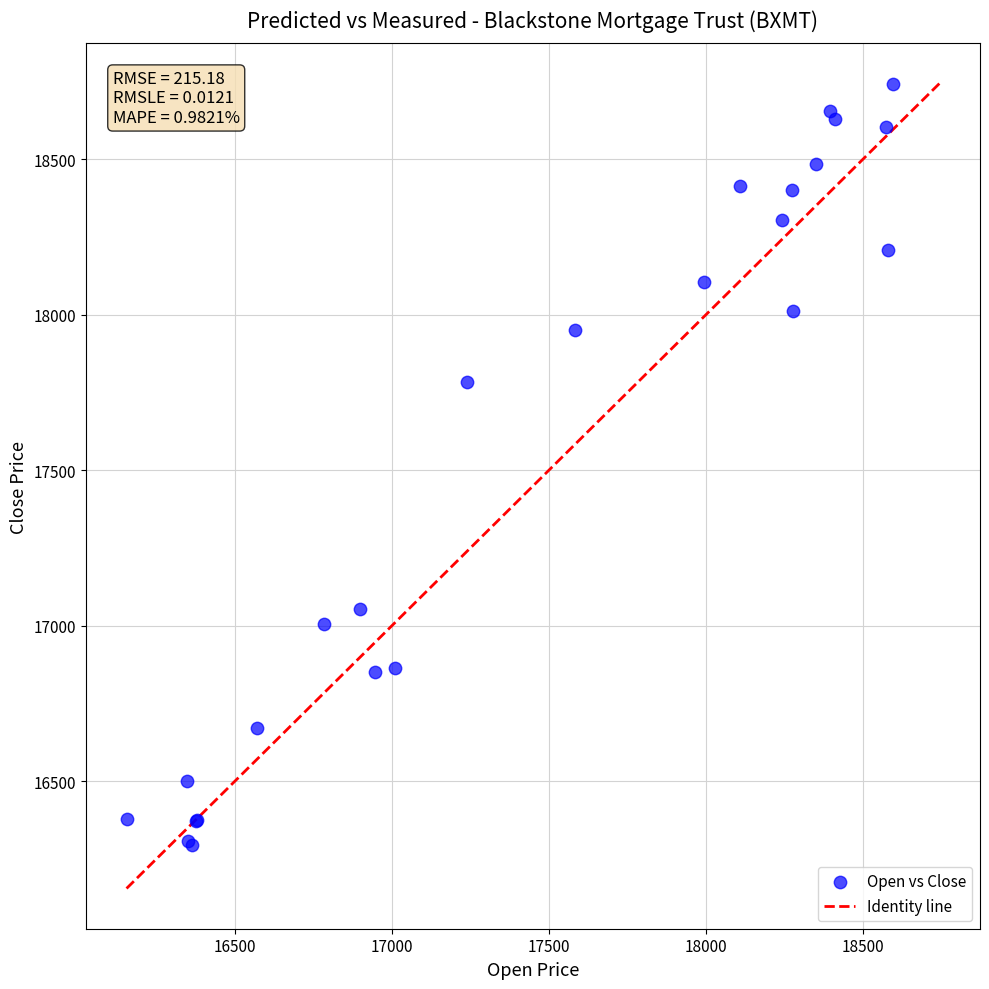

What Y value in the scatter plot is closest to 17519?

17785